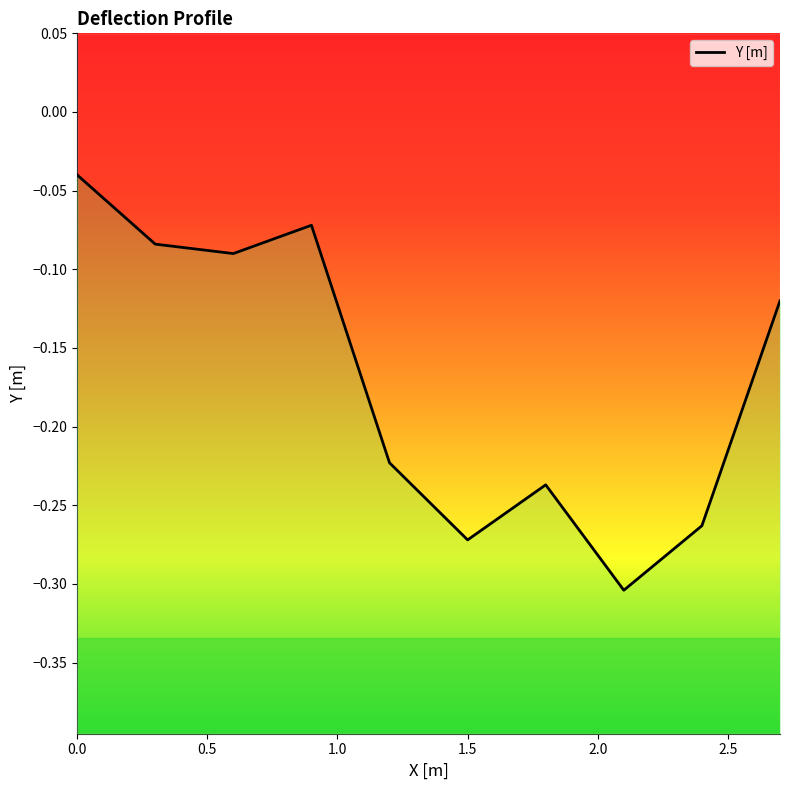

What is the approximate value at 5?

-0.2